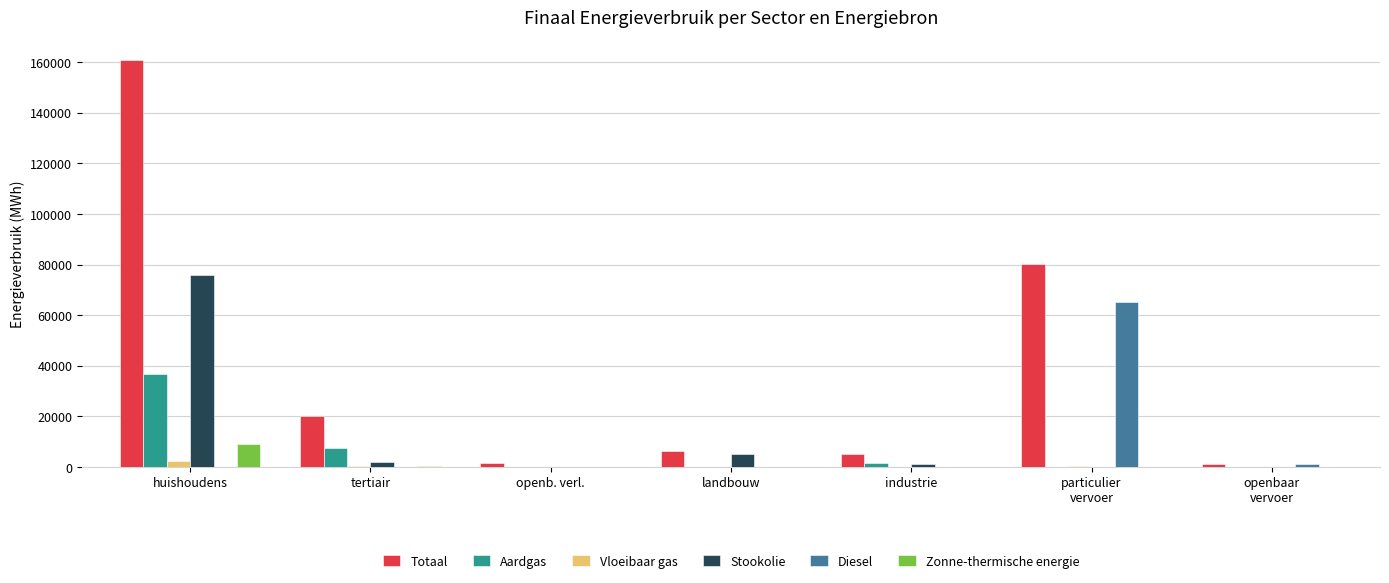

What value does the Totaal series have at huishoudens?

160735.2